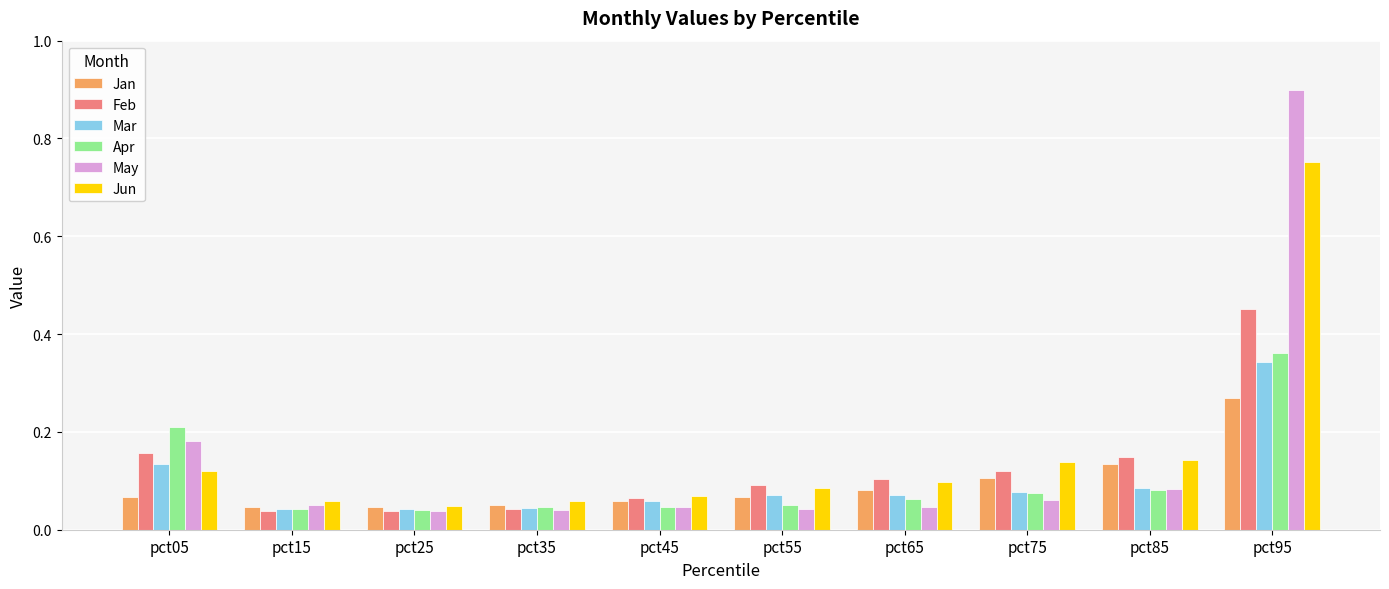

True or false: May has a value of 1.4 at pct95.

False